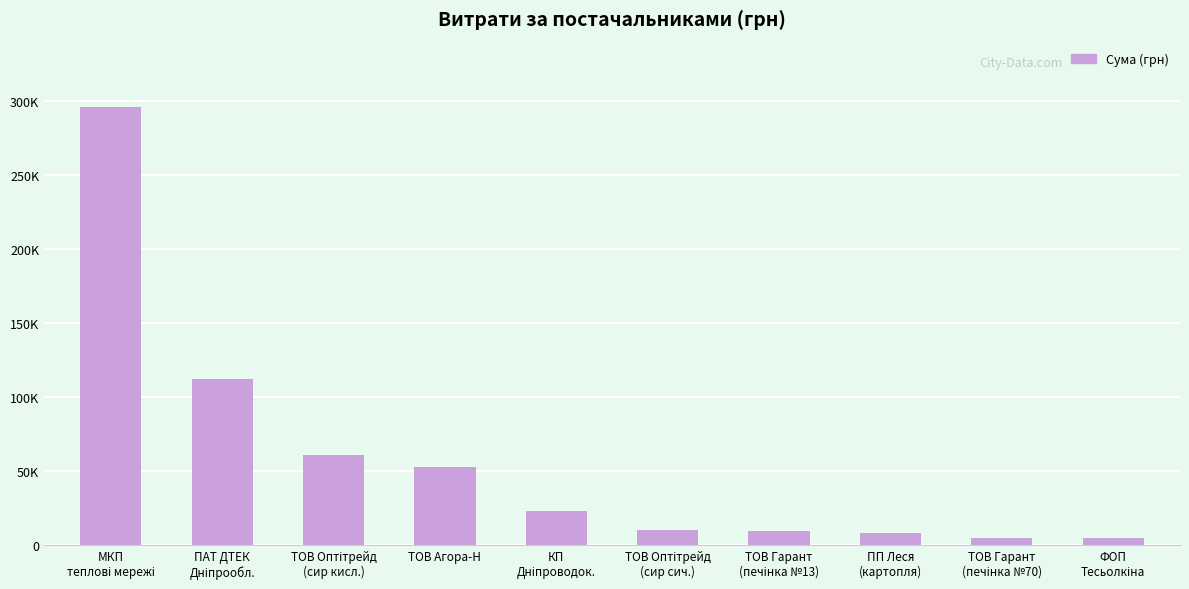

Does the chart contain any negative values?

No